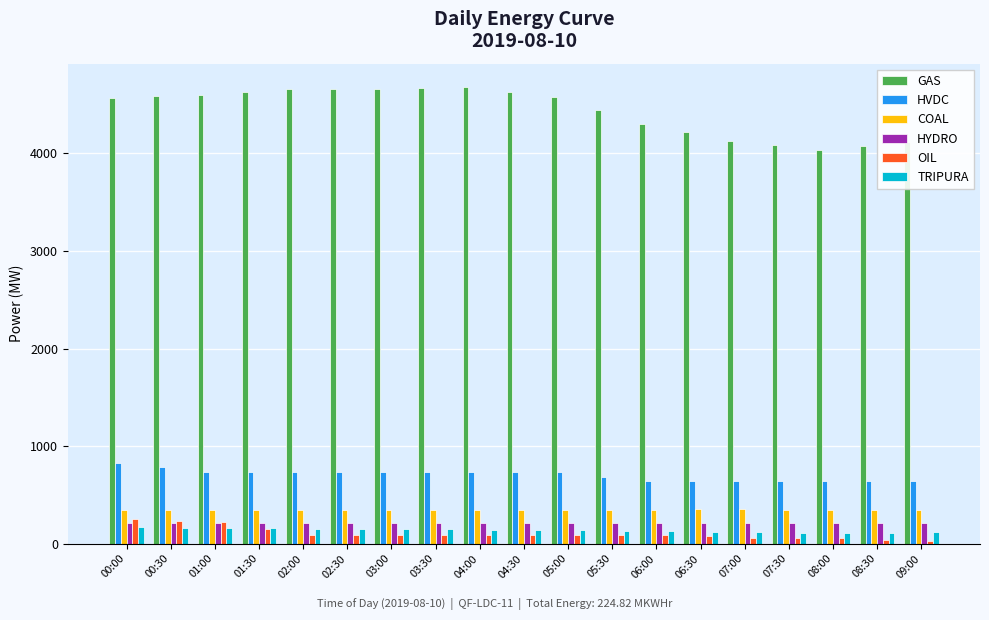

Which series has the largest total across all categories?

GAS